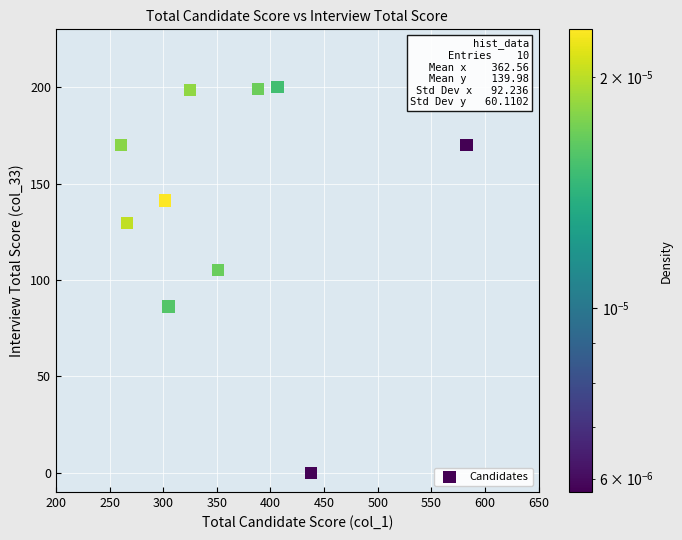

What Y value in the scatter plot is closest to 100?

105.2